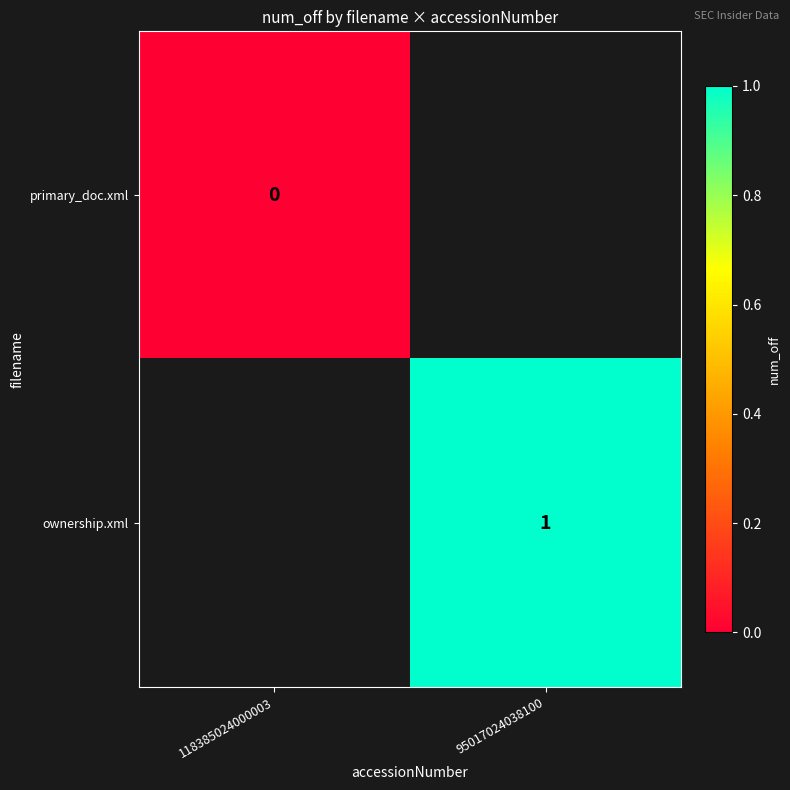

The ownership.xml series shows 2 at 95017024038100. True or false?

False